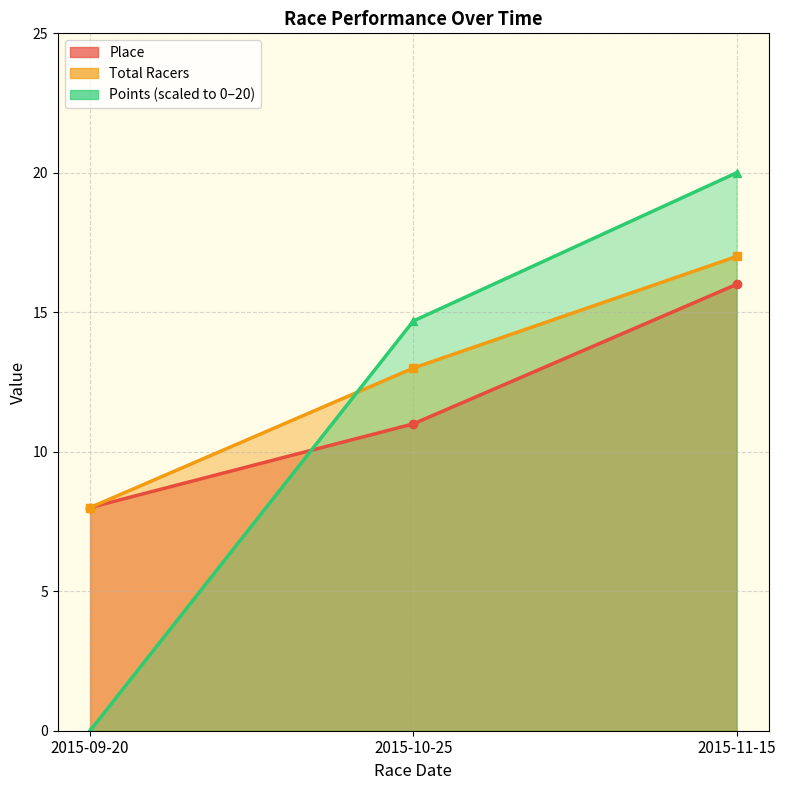

Reading left to right, transcribe all the data shown in this chart.

Place: 2015-09-20=8.0	2015-10-25=11.0	2015-11-15=16.0
Total Racers: 2015-09-20=8.0	2015-10-25=13.0	2015-11-15=17.0
Points: 2015-09-20=0.0	2015-10-25=14.7	2015-11-15=20.0